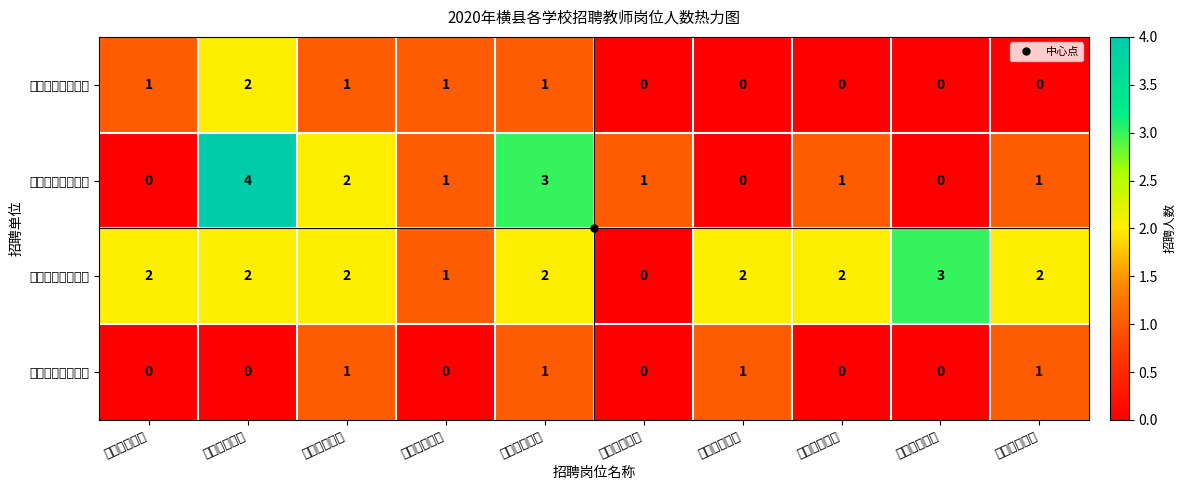

Reading left to right, what are all the values shown in this chart?

横县百合完全中学: 初中政治教师=1	初中语文教师=2	初中数学教师=1	初中化学教师=1	初中英语教师=1	初中物理教师=0	初中历史教师=0	初中地理教师=0	初中体育教师=0	初中美术教师=0
横县陶圩完全中学: 初中政治教师=0	初中语文教师=4	初中数学教师=2	初中化学教师=1	初中英语教师=3	初中物理教师=1	初中历史教师=0	初中地理教师=1	初中体育教师=0	初中美术教师=1
横县峦城完全中学: 初中政治教师=2	初中语文教师=2	初中数学教师=2	初中化学教师=1	初中英语教师=2	初中物理教师=0	初中历史教师=2	初中地理教师=2	初中体育教师=3	初中美术教师=2
横县板路完全中学: 初中政治教师=0	初中语文教师=0	初中数学教师=1	初中化学教师=0	初中英语教师=1	初中物理教师=0	初中历史教师=1	初中地理教师=0	初中体育教师=0	初中美术教师=1